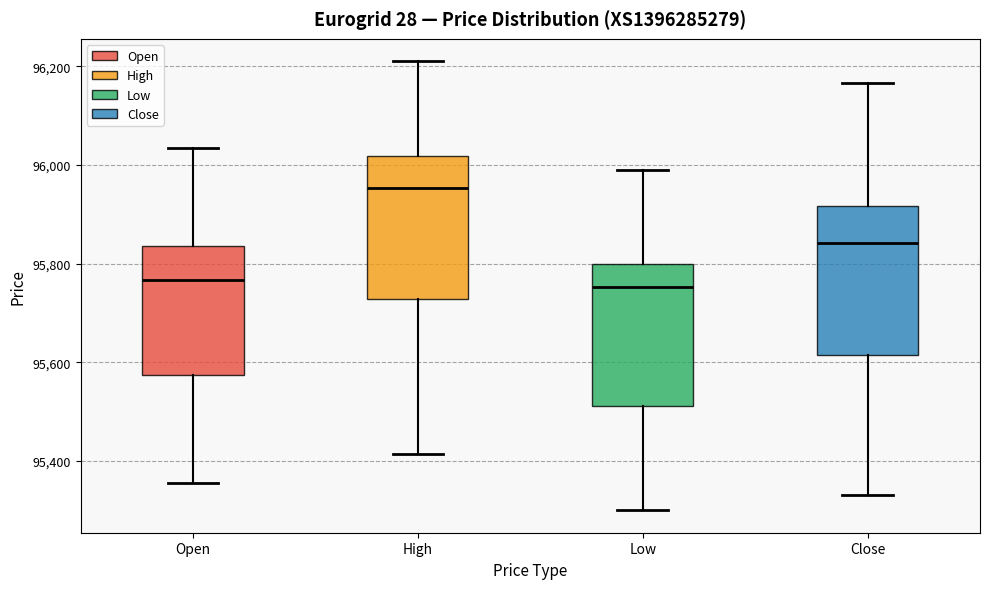

Reading left to right, read every box against the y-axis: the position of its median line, the range the box covers, and the ends of its whiskers. The values are not printed on the chart, so give them approximately, as read against the axis.

Open: median 95760, box 95580 to 95840, whiskers 95360 to 96040
High: median 95960, box 95720 to 96020, whiskers 95420 to 96220
Low: median 95760, box 95520 to 95800, whiskers 95300 to 96000
Close: median 95840, box 95620 to 95920, whiskers 95340 to 96160